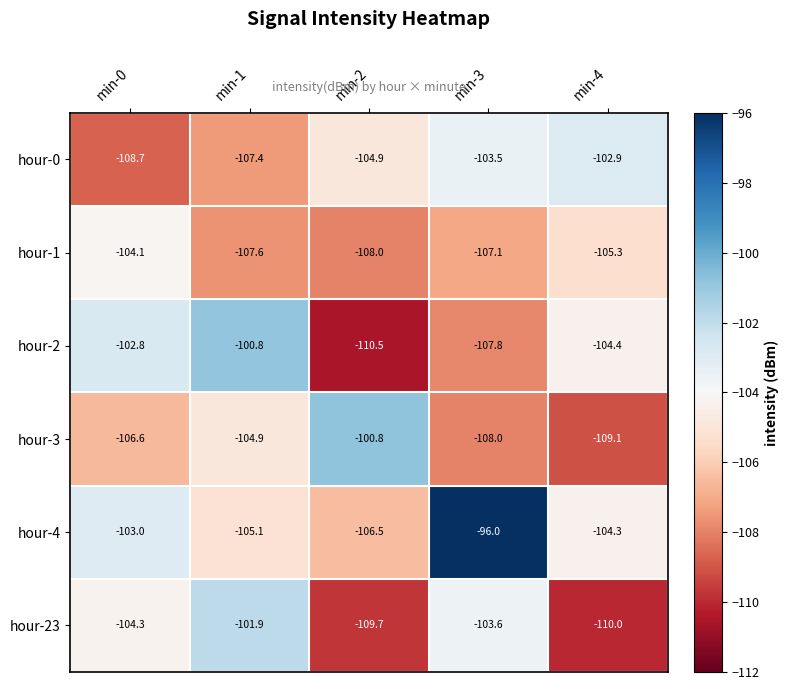

Which series changed the most between min-1 and min-3?

hour-4